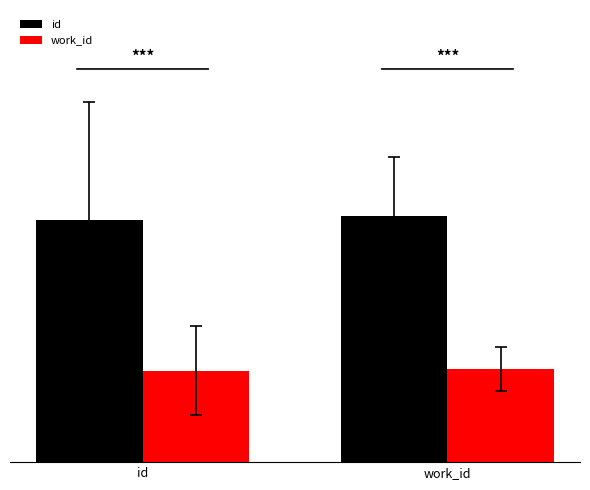

Is it true that id equals 16428 at id?

True